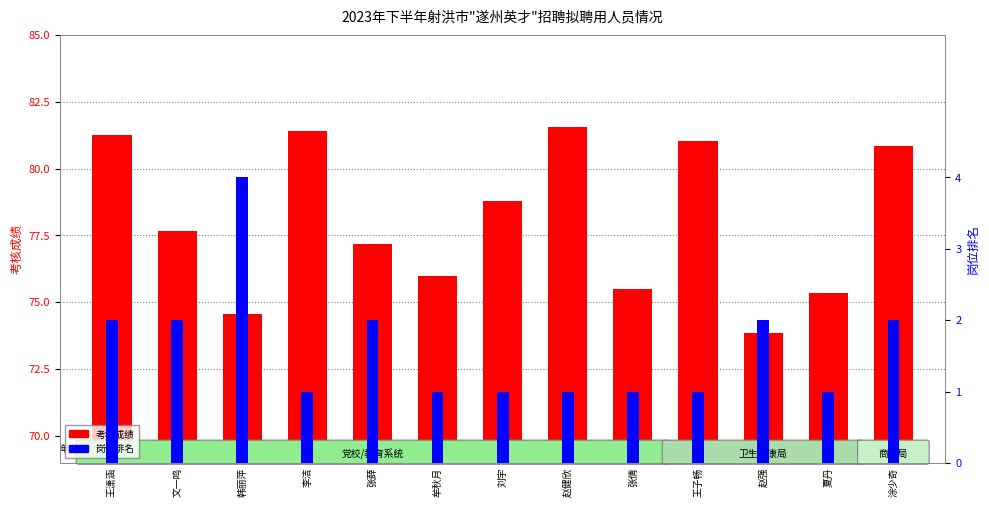

What is the sum of all 考核成绩 values?

1015.0